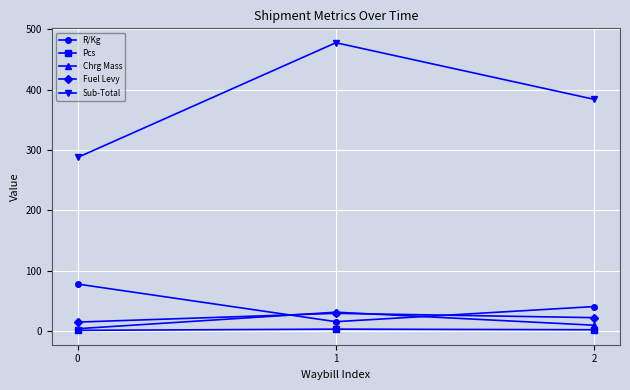

What is the sum of the Fuel Levy values at 0 and 1?

43.9